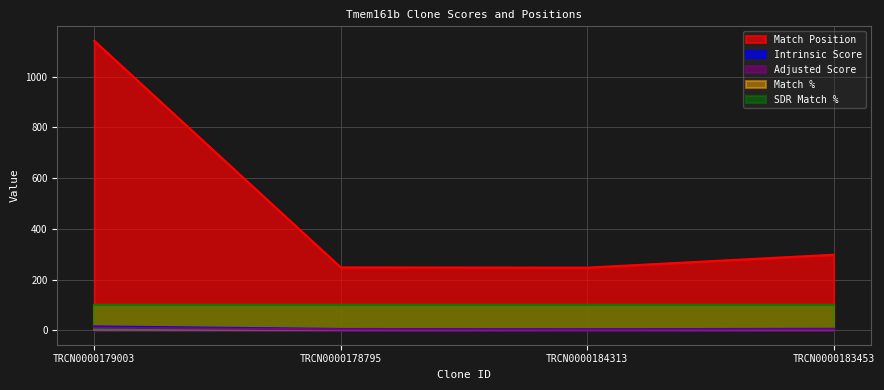

At which label is Intrinsic Score closest to 9?

TRCN0000183453